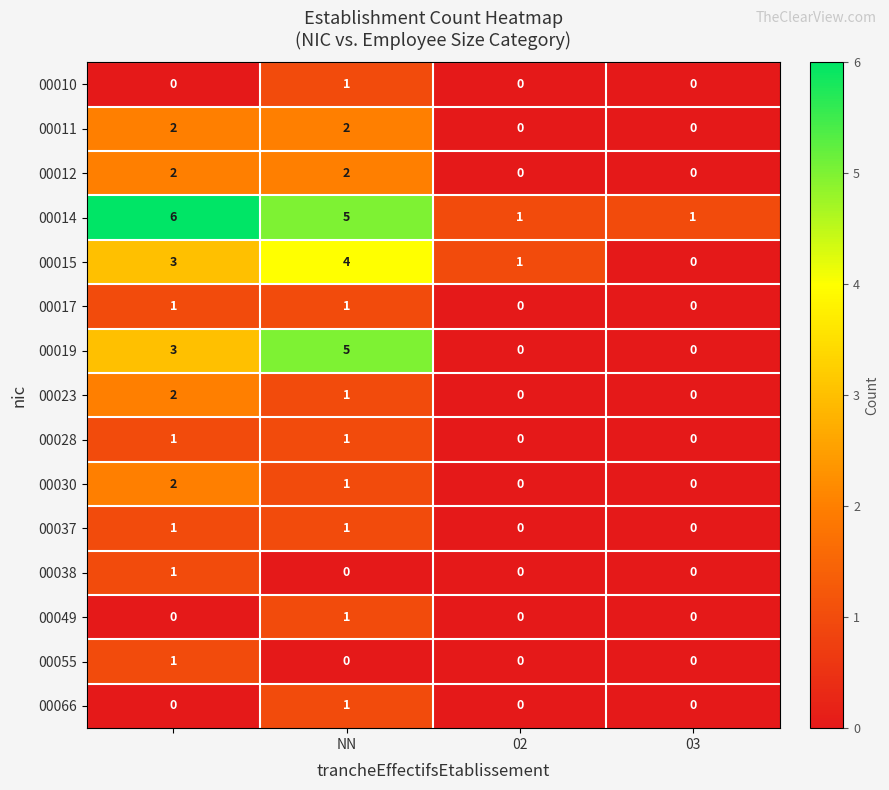

Which series has the largest total across all categories?

00014